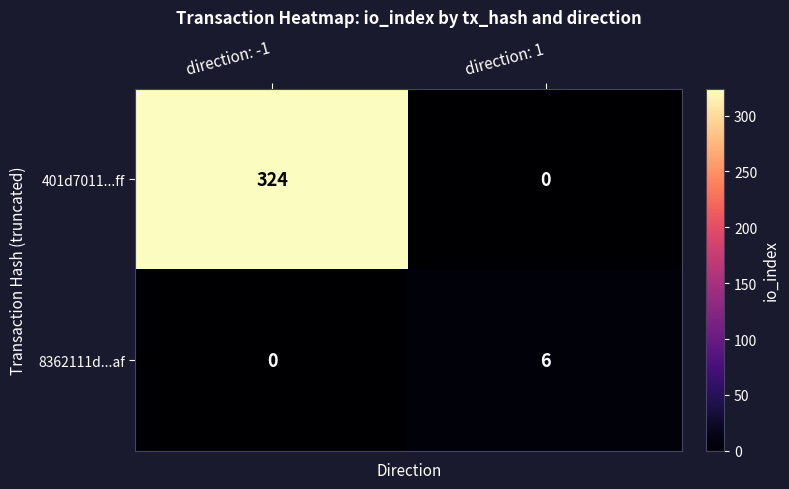

At which label does 8362111d...af reach its minimum?

direction: -1